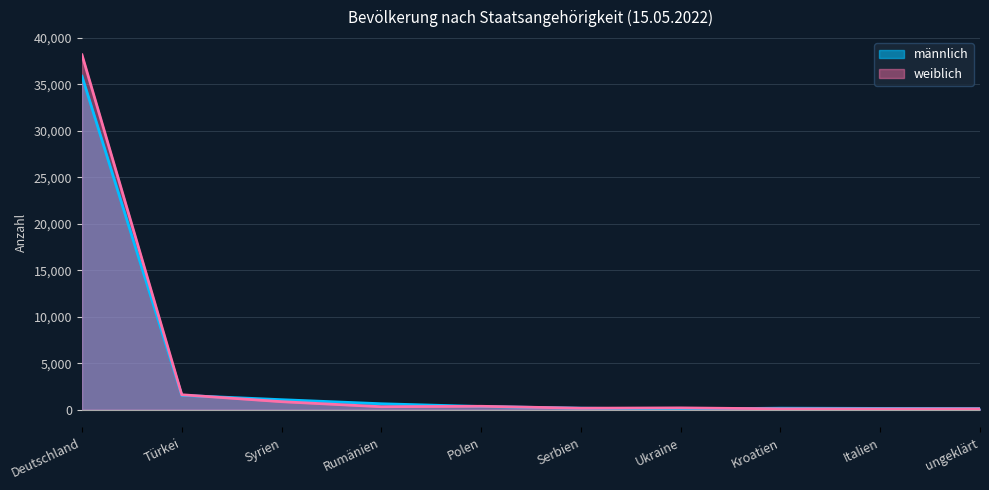

What is the difference between the second highest and second lowest values in the männlich series?

1418